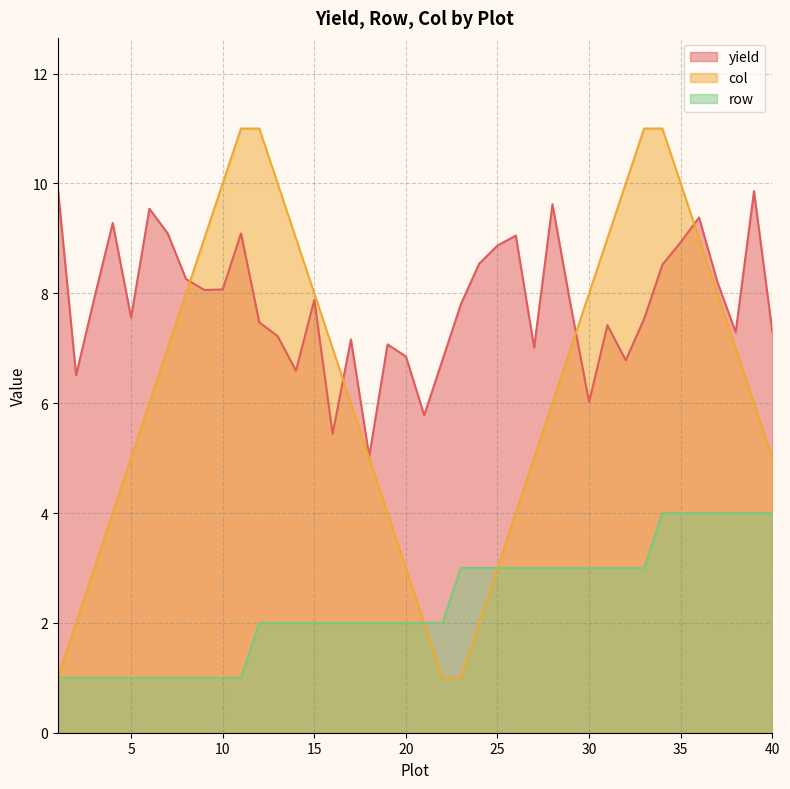

The value of col at 16 is 4.6. True or false?

False